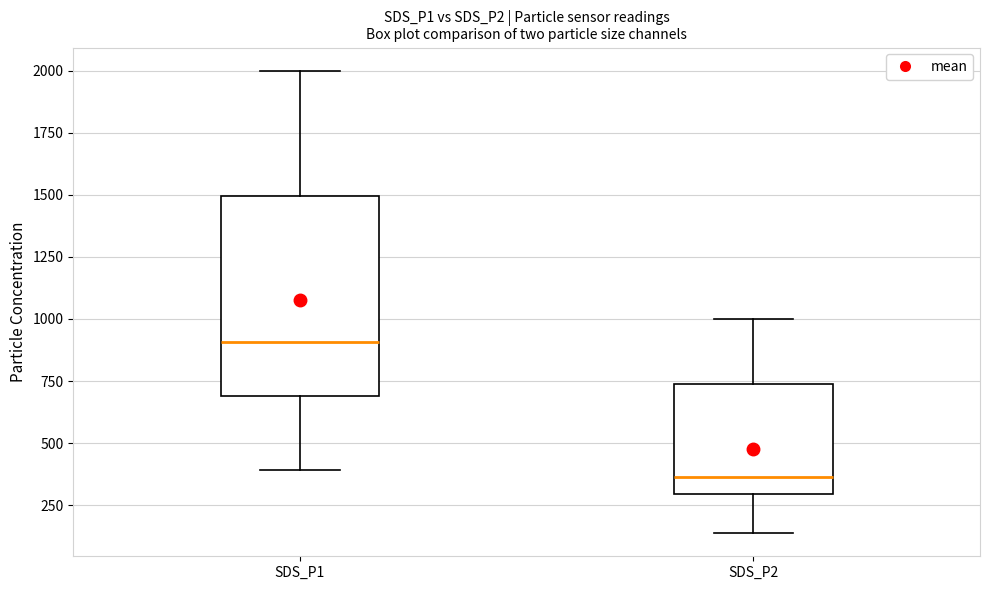

Which box's median line is the lowest?

SDS_P2